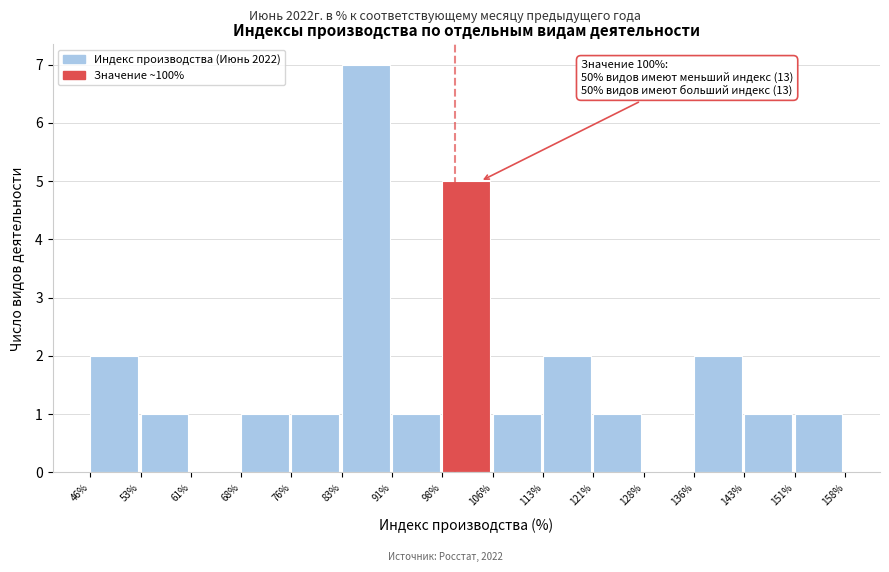

Over which range of the x-axis is the bar tallest?

83% to 91%